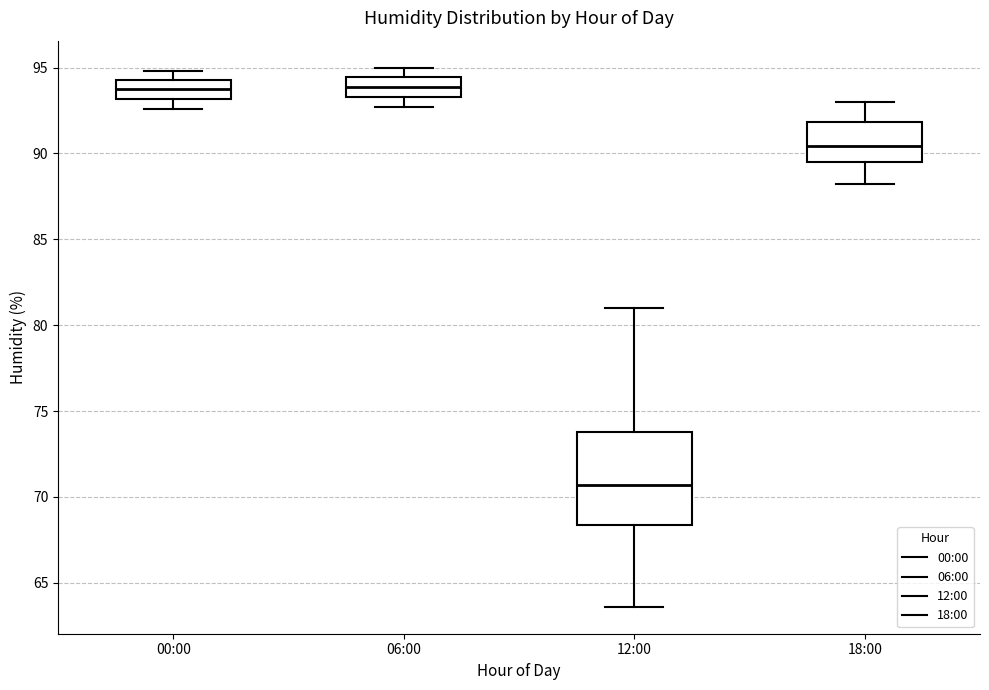

Reading left to right, transcribe this box plot: for each box, give where its median line is, the range the box spans, and where its two whiskers end, as read against the y-axis. The values are not printed on the chart, so give them approximately, as read against the axis.

00:00: median 94.0, box 93.0 to 94.5, whiskers 92.5 to 95.0
06:00: median 94.0, box 93.5 to 94.5, whiskers 92.5 to 95.0
12:00: median 70.5, box 68.5 to 74.0, whiskers 63.5 to 81.0
18:00: median 90.5, box 89.5 to 92.0, whiskers 88.0 to 93.0